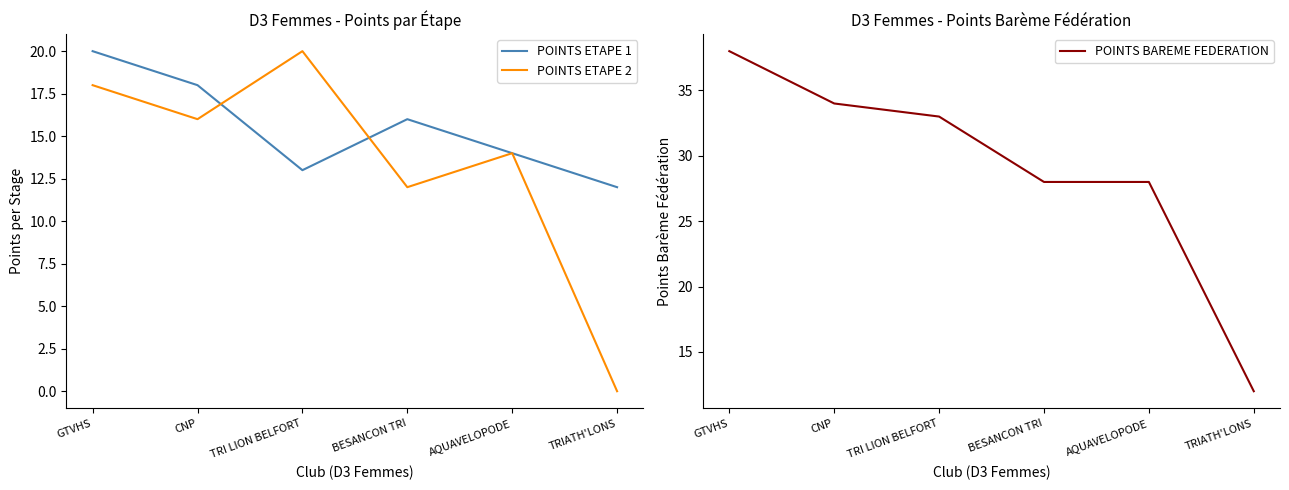

What is the total value across all series at AQUAVELOPODE?

56